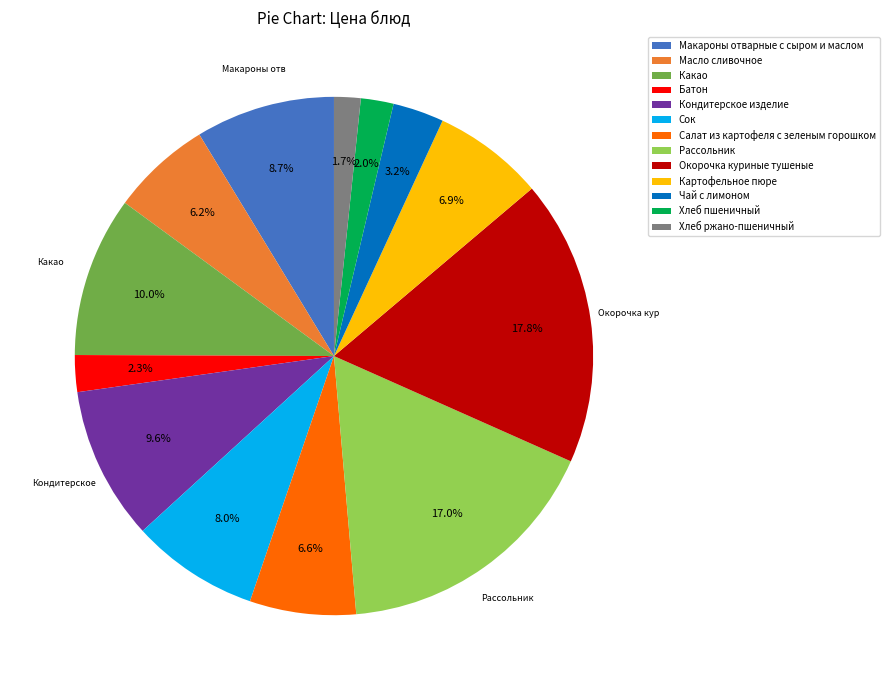

Which category has the biggest portion of the pie?

Окорочка куриные тушеные